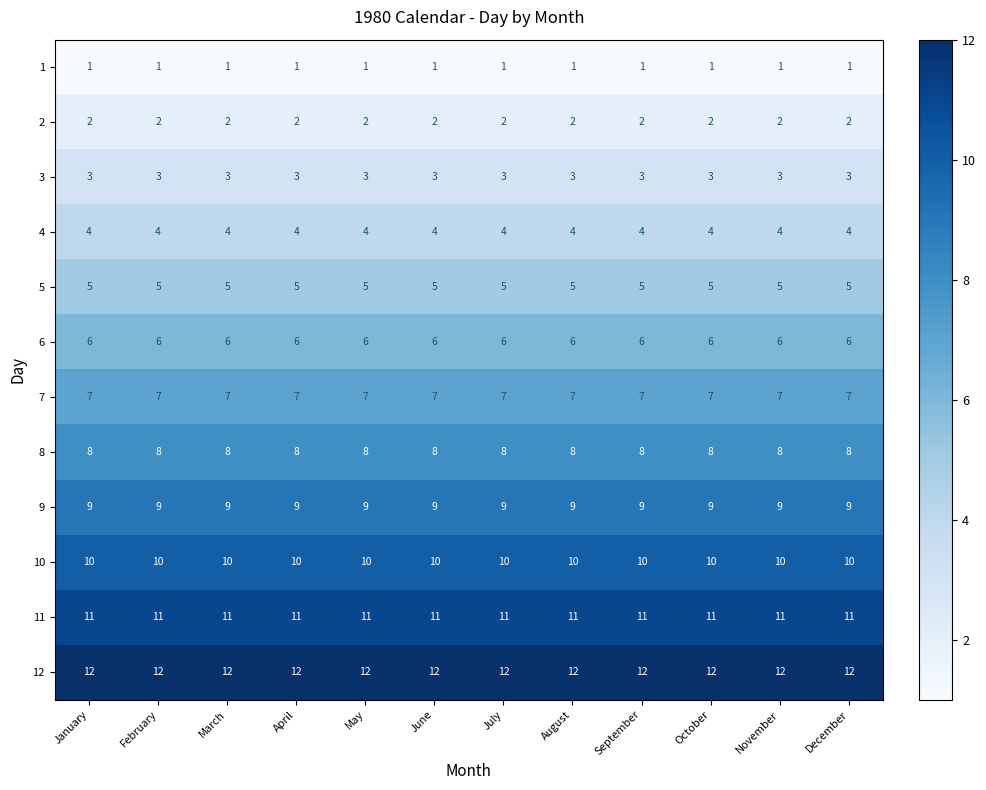

What is the spread (max minus min) of values at November?

11